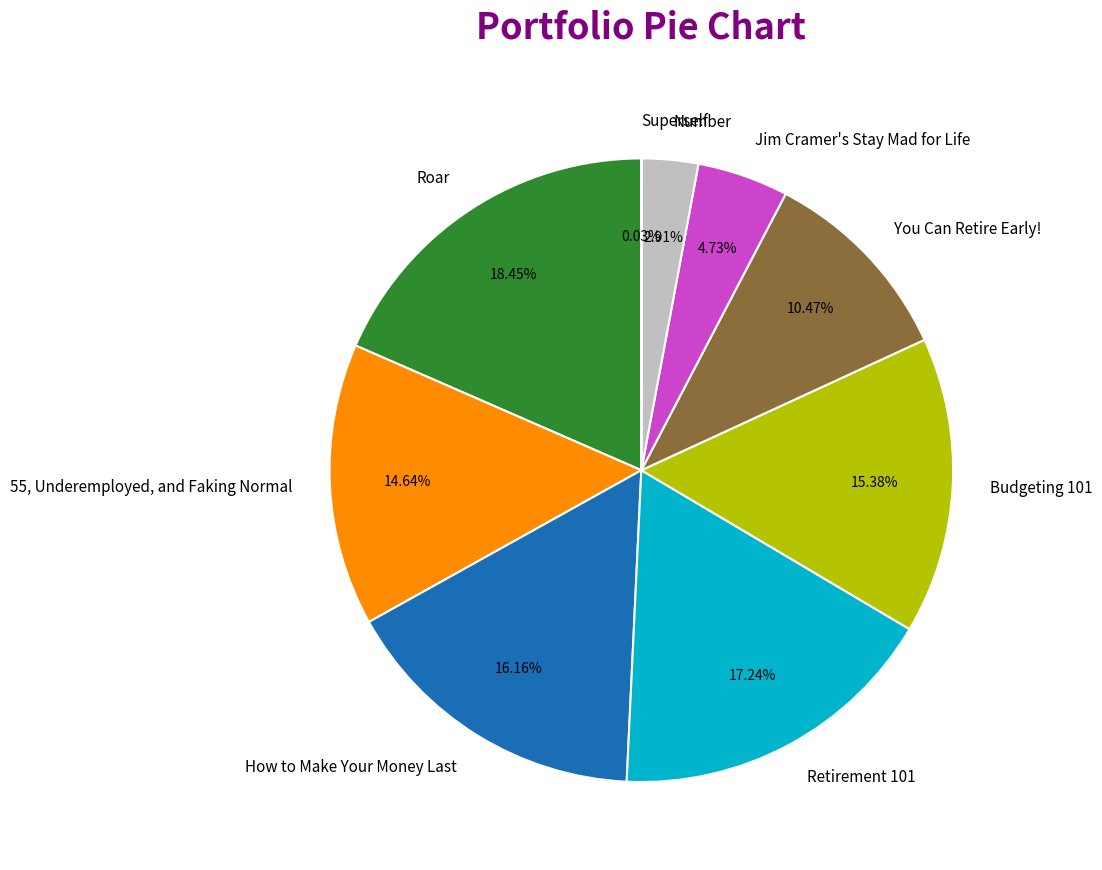

To the nearest percent, what percentage of the pie is Number?

3%